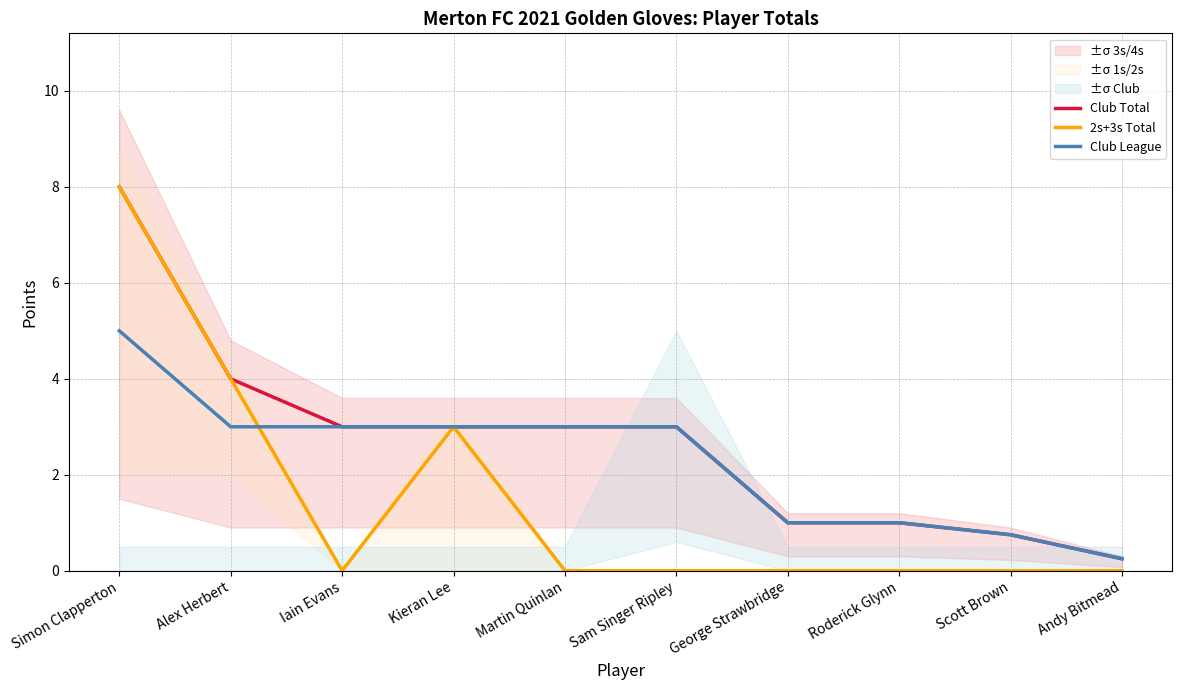

What is the total value across all series at Iain Evans?

6.0